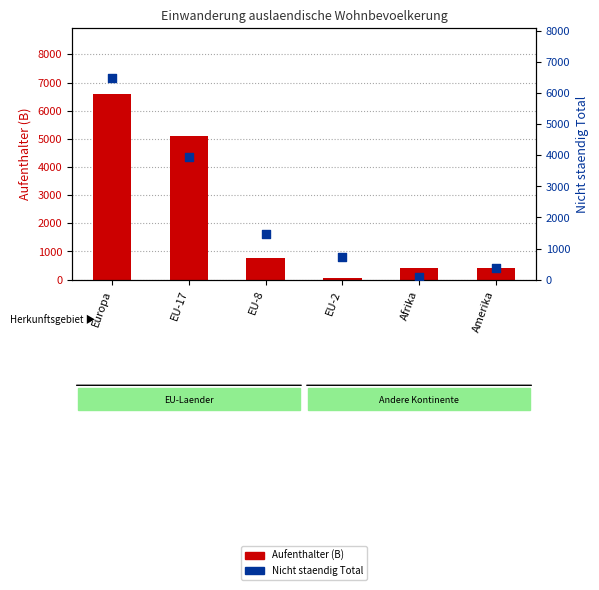

Which series reaches the minimum Y coordinate?

Aufenthalter (B)